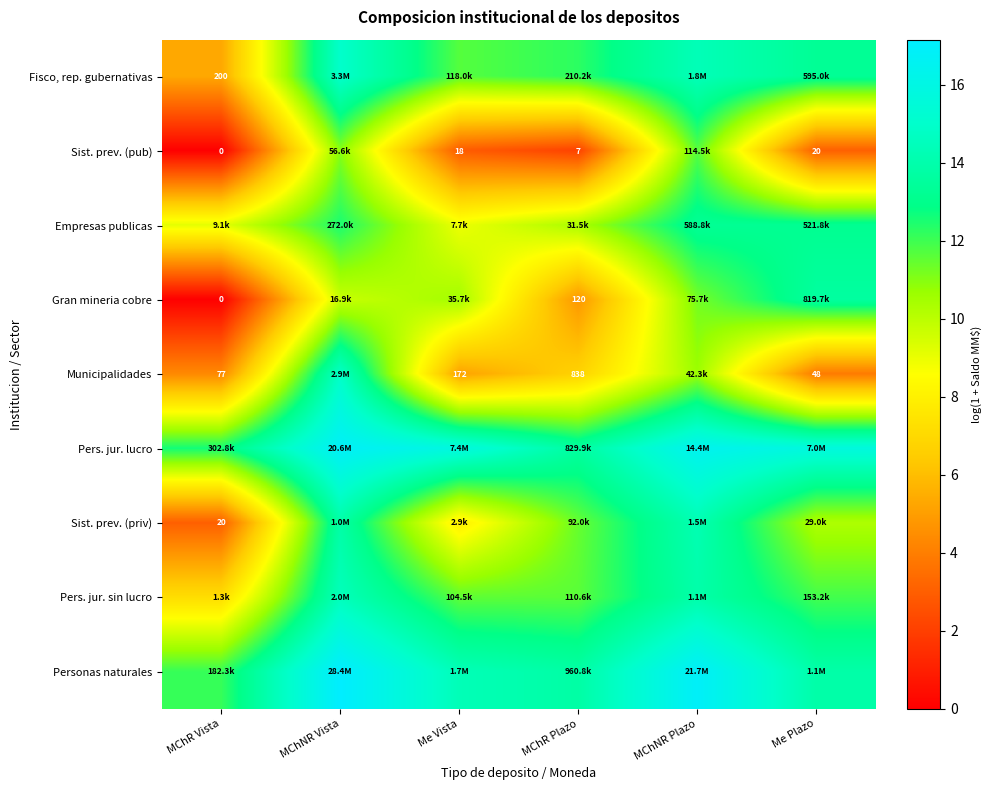

How many values in the Sist. prev. (priv) series are below 11?

3